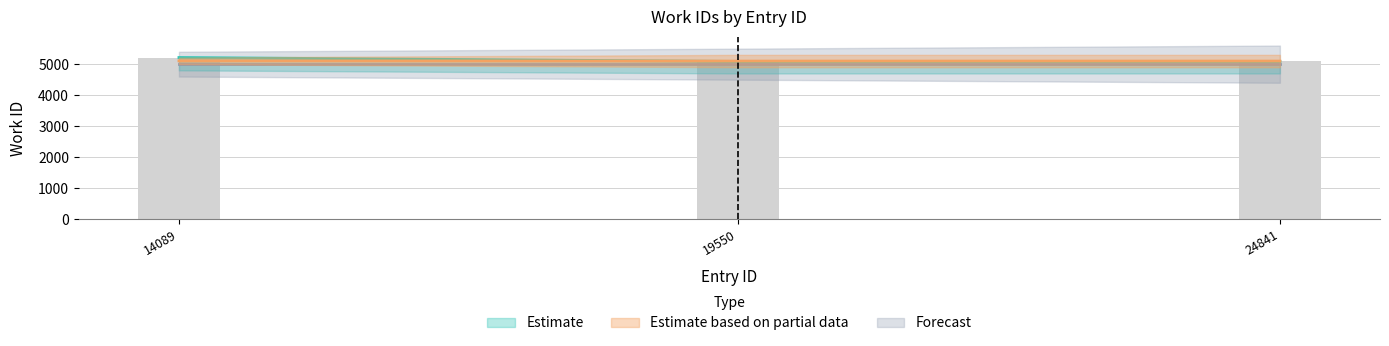

Reading left to right, extract all data points from this chart.

5214	5088	5088